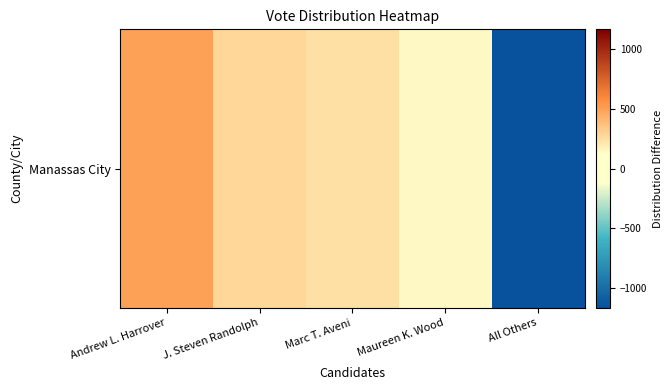

What is the change in value from Andrew L. Harrover to Maureen K. Wood?

-351.0